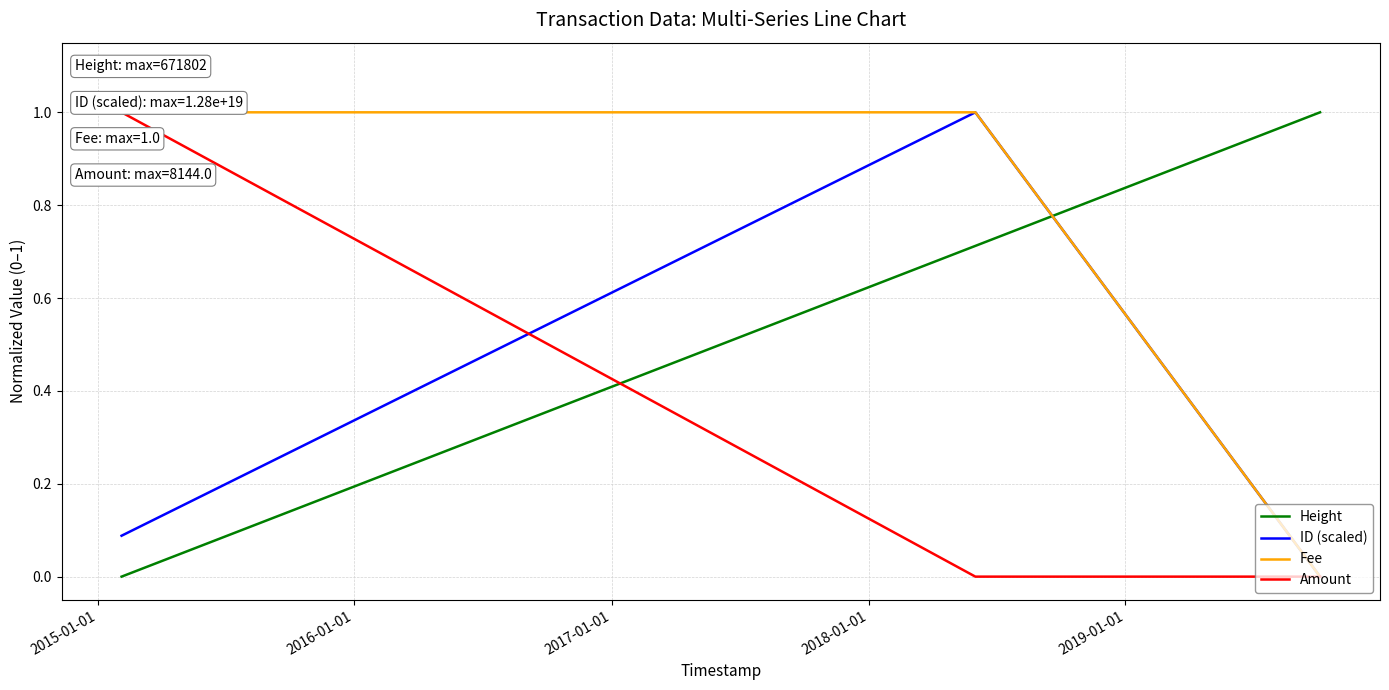

Which series has the largest total across all categories?

Fee